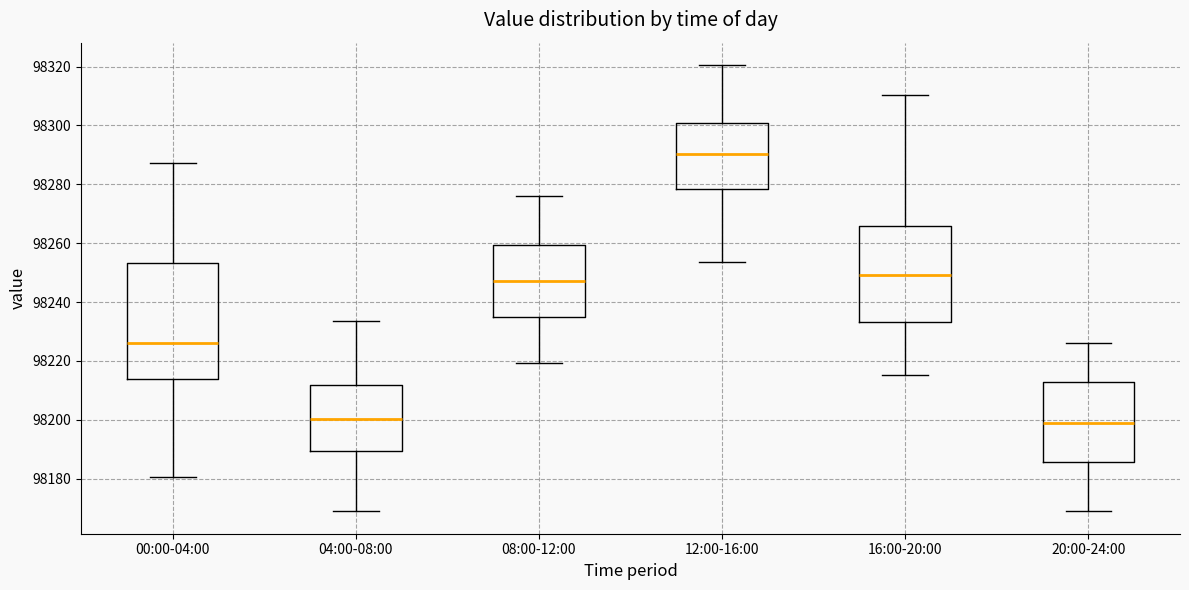

Reading left to right, transcribe this box plot: for each box, give where its median line is, the range the box spans, and where its two whiskers end, as read against the y-axis. The values are not printed on the chart, so give them approximately, as read against the axis.

00:00-04:00: median 98226, box 98214 to 98254, whiskers 98180 to 98288
04:00-08:00: median 98200, box 98190 to 98212, whiskers 98168 to 98234
08:00-12:00: median 98248, box 98234 to 98260, whiskers 98220 to 98276
12:00-16:00: median 98290, box 98278 to 98300, whiskers 98254 to 98320
16:00-20:00: median 98250, box 98234 to 98266, whiskers 98216 to 98310
20:00-24:00: median 98198, box 98186 to 98212, whiskers 98168 to 98226